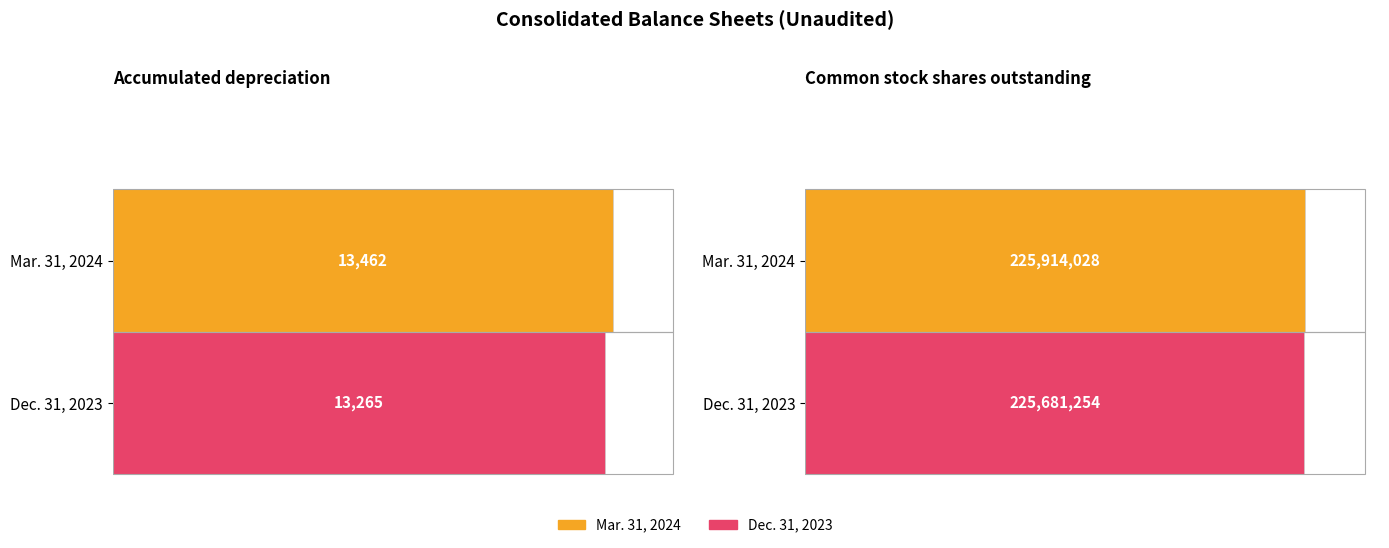

What are all the series names shown in the legend?

Mar. 31, 2024, Dec. 31, 2023